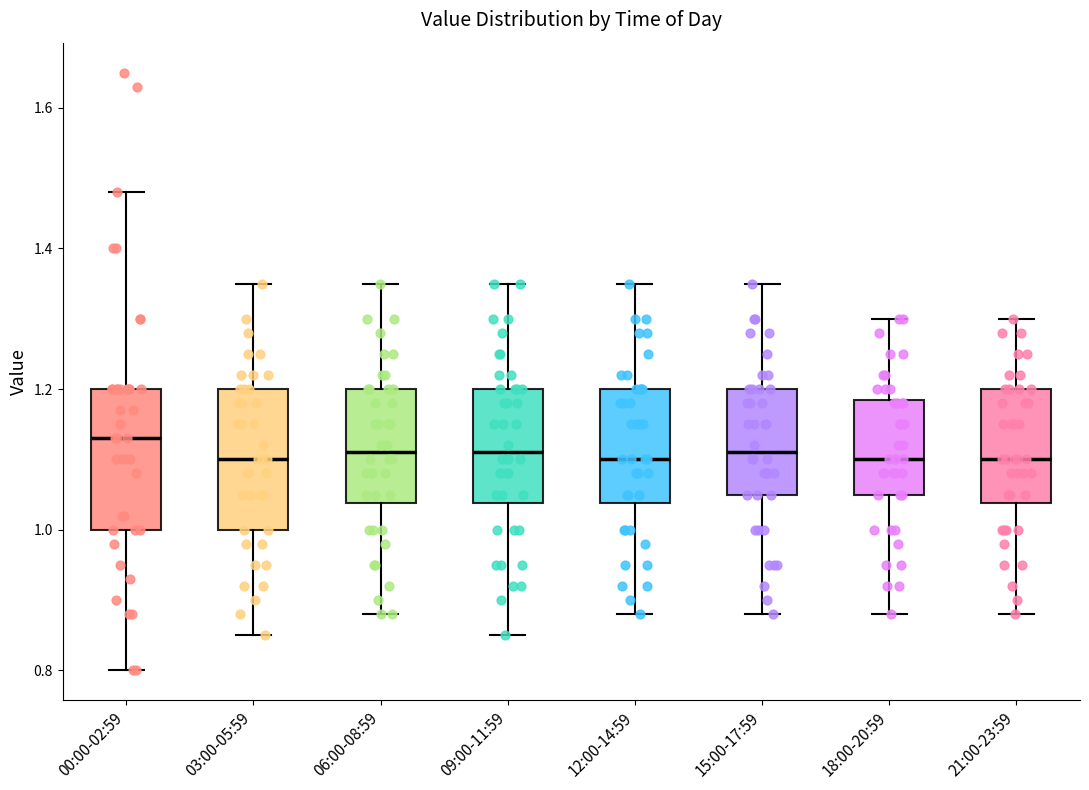

Where is the upper edge of the box for 15:00-17:59 on the y-axis? The values are not printed on the chart, so give them approximately, as read against the axis.

1.20